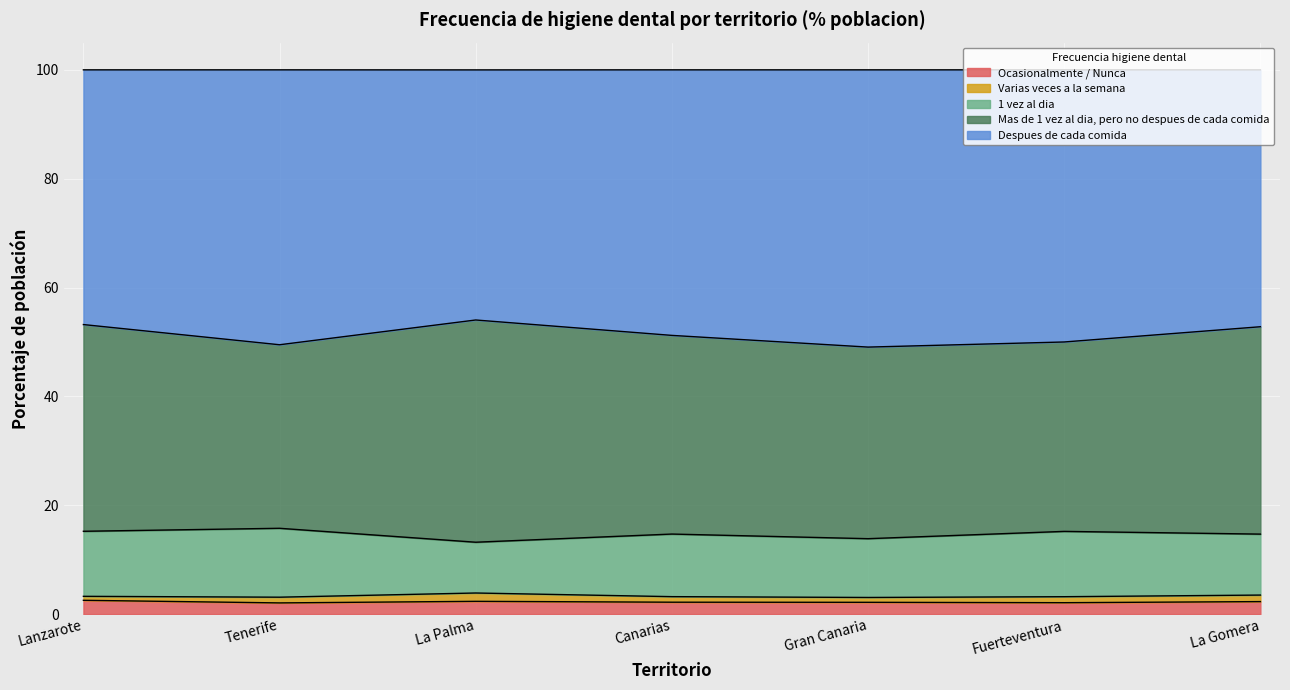

What is the smallest value displayed?

0.7